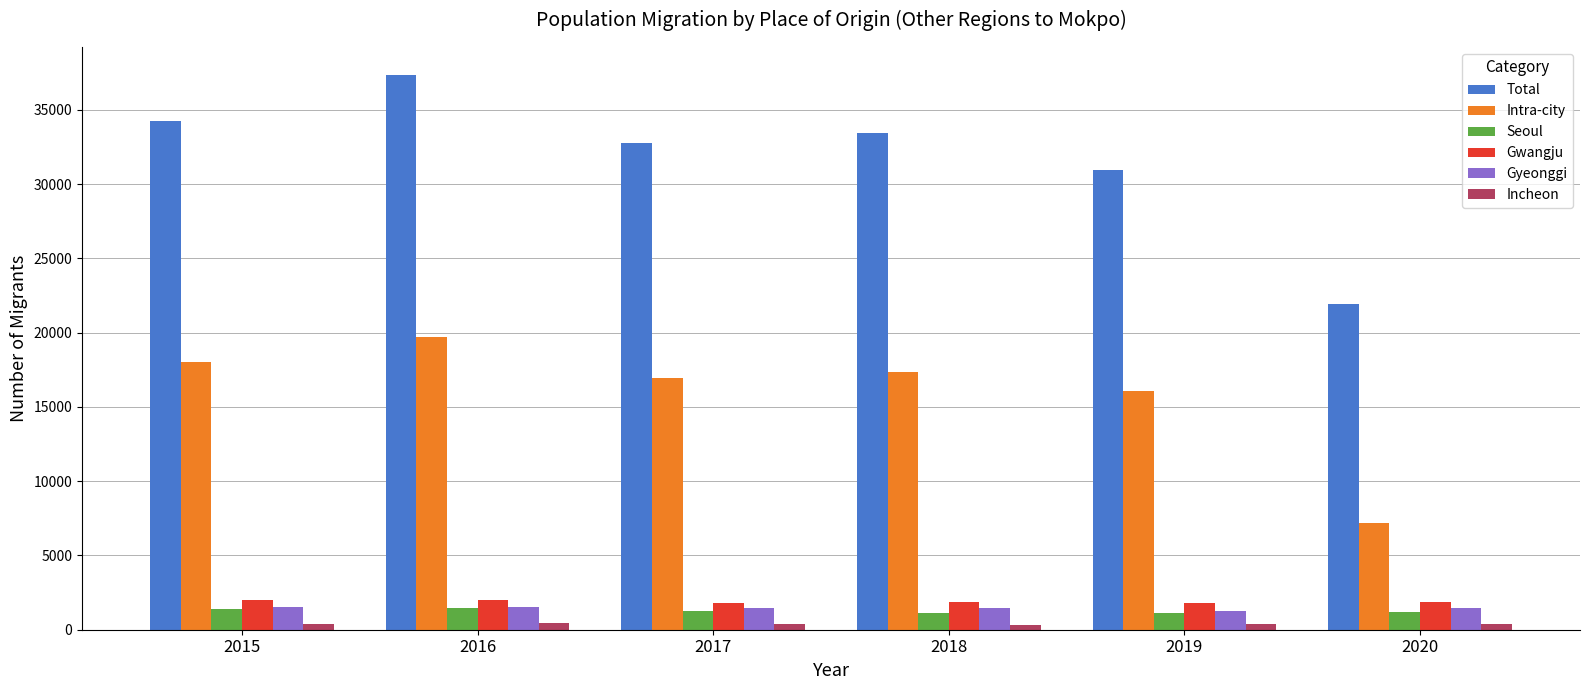

Which series has the widest spread of values?

Total